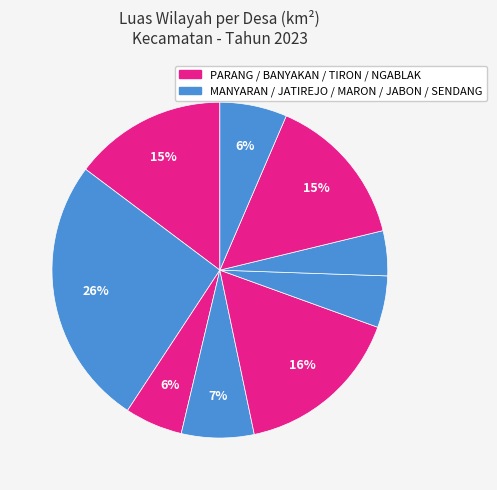

To the nearest percent, what is the average slice percentage?

11%